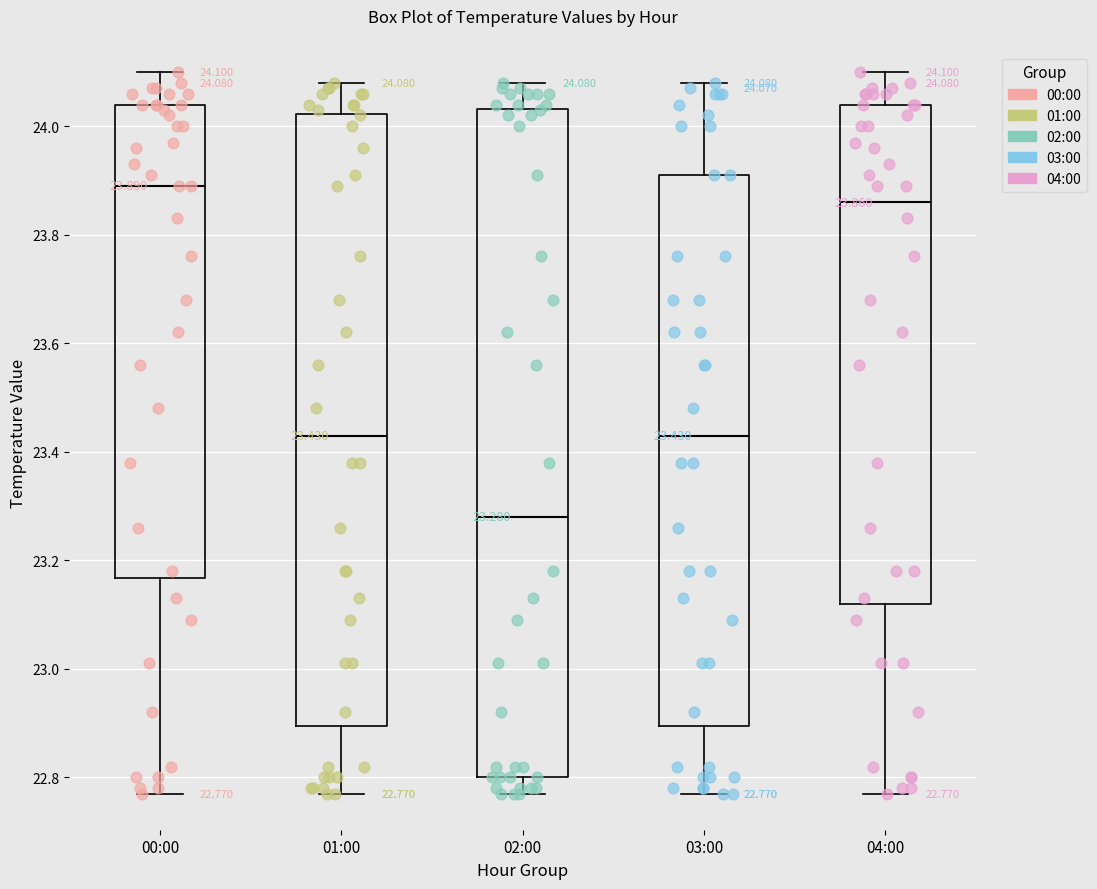

Which box is the tallest, from its lower edge to its upper edge?

02:00